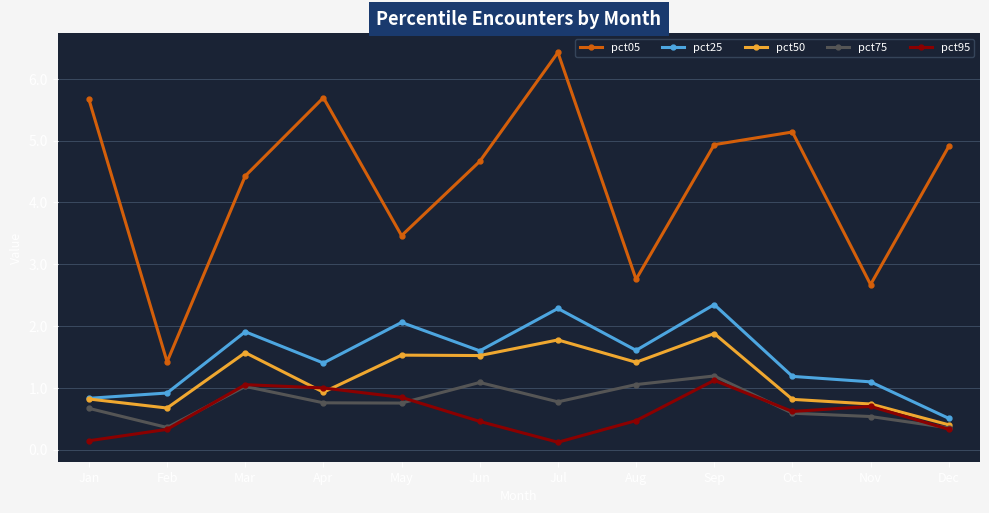

How many values in the pct25 series exceed 1?

9